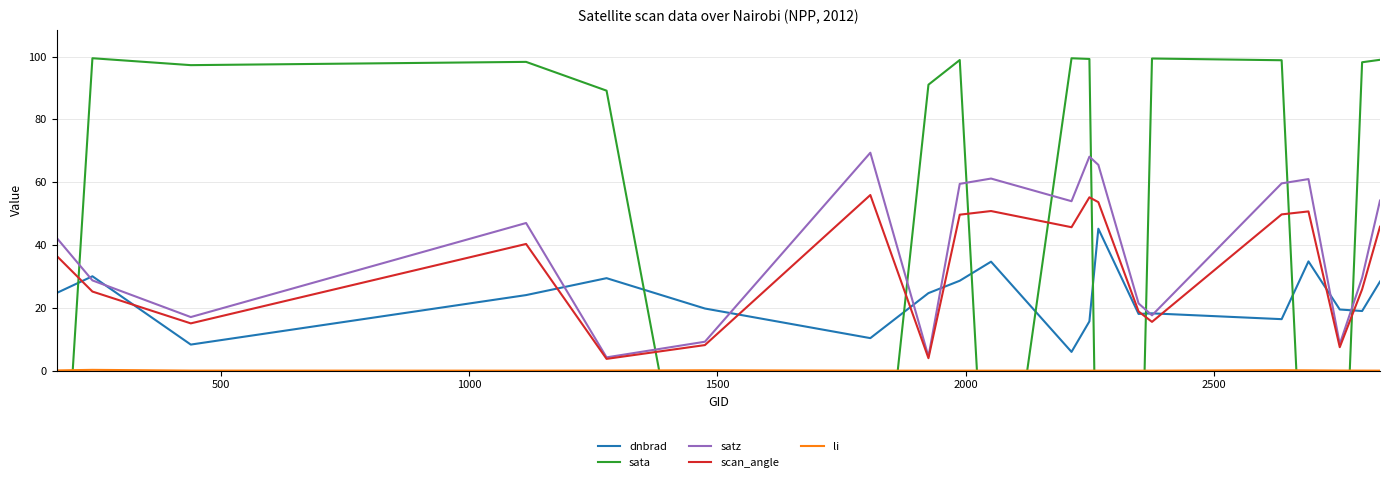

True or false: scan_angle and satz intersect in this chart.

False